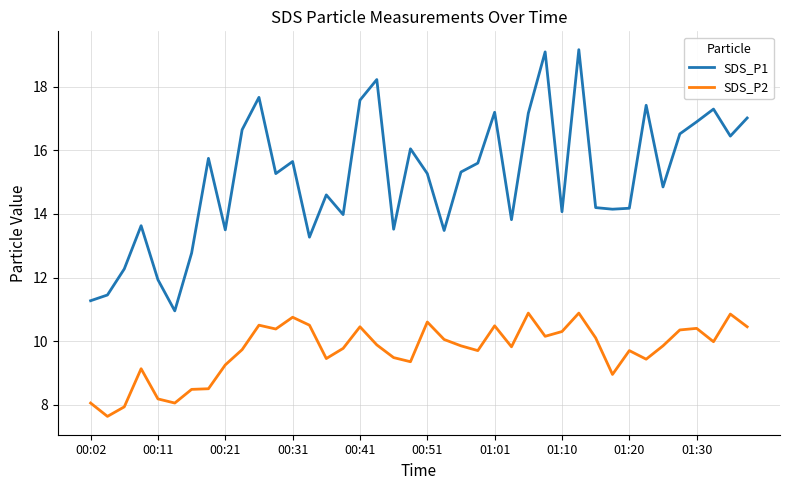

Which series has the largest range (max minus min)?

SDS_P1